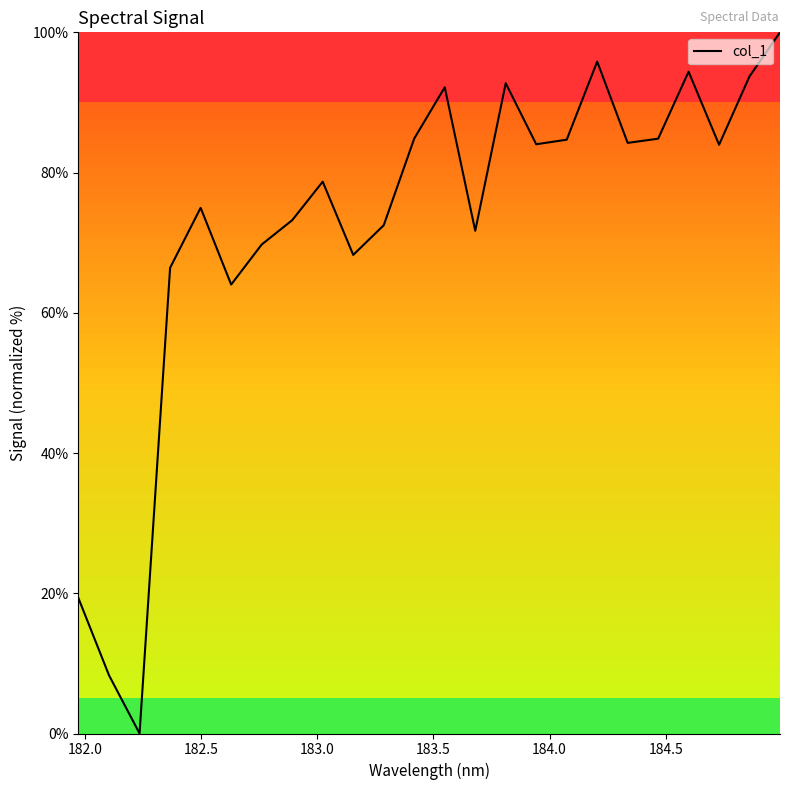

What is the greatest value displayed?

100.0